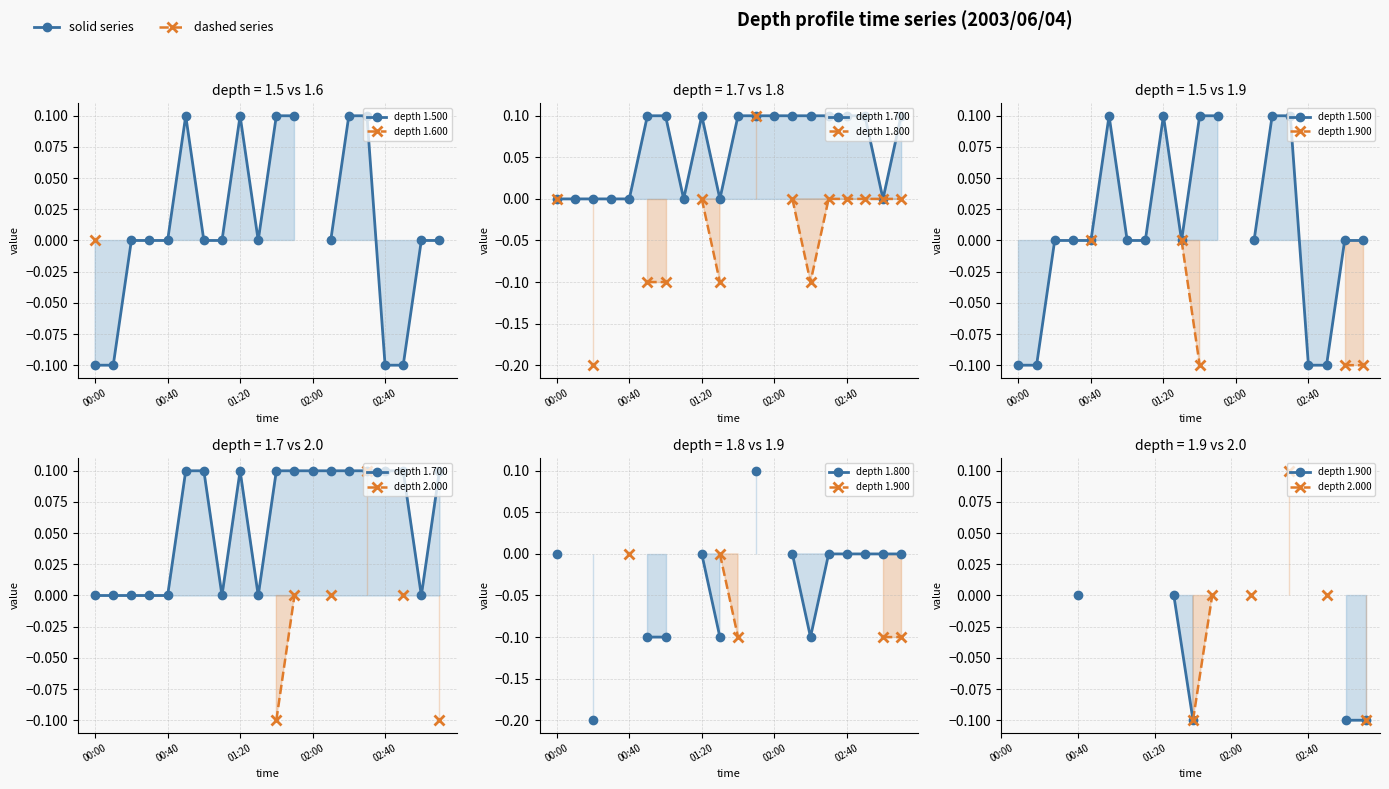

True or false: depth 1.600 has more than 1 interior local peaks.

False